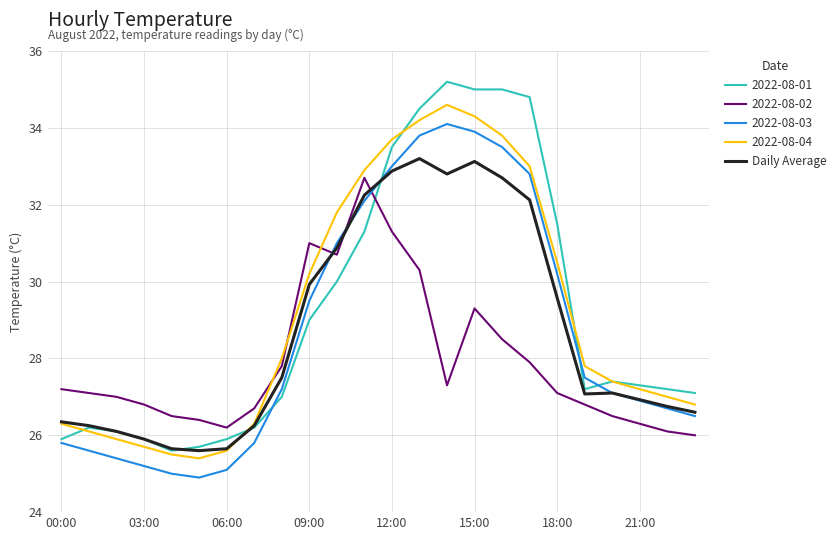

List the series in order of their peak value, lowest first.

2022-08-02, Daily Average, 2022-08-03, 2022-08-04, 2022-08-01